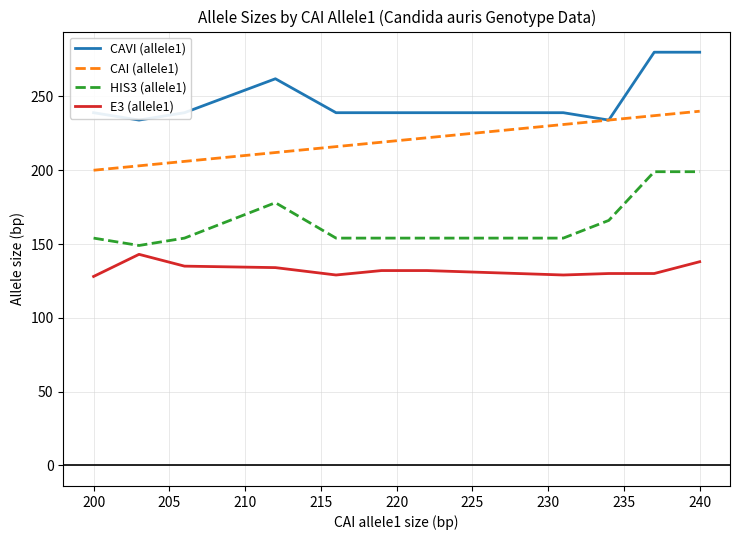

List the series in order of their peak value, lowest first.

E3 (allele1), HIS3 (allele1), CAI (allele1), CAVI (allele1)